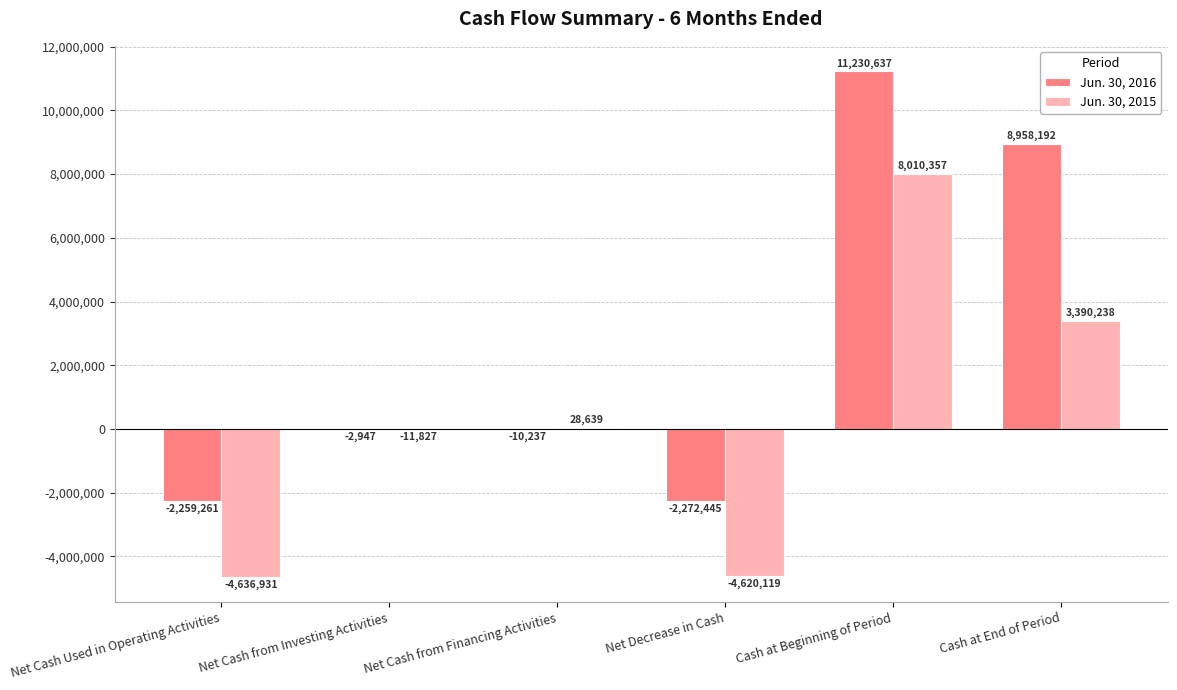

Are the bars grouped side by side (vs. stacked)?

Yes